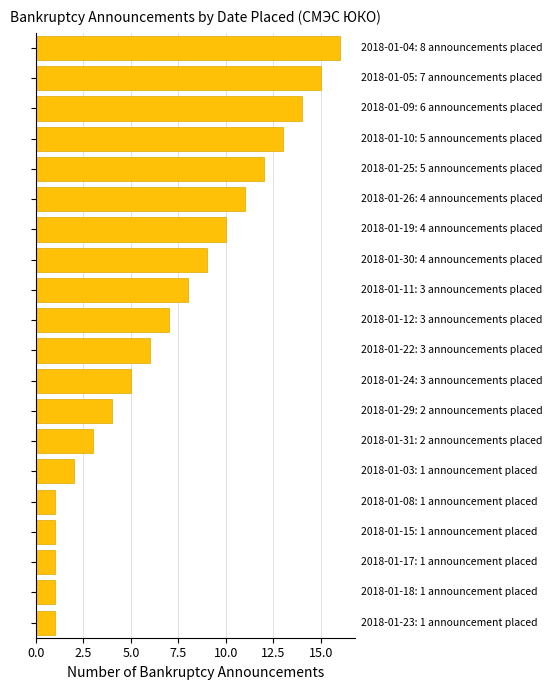

What is the difference between the maximum and second lowest values?

15